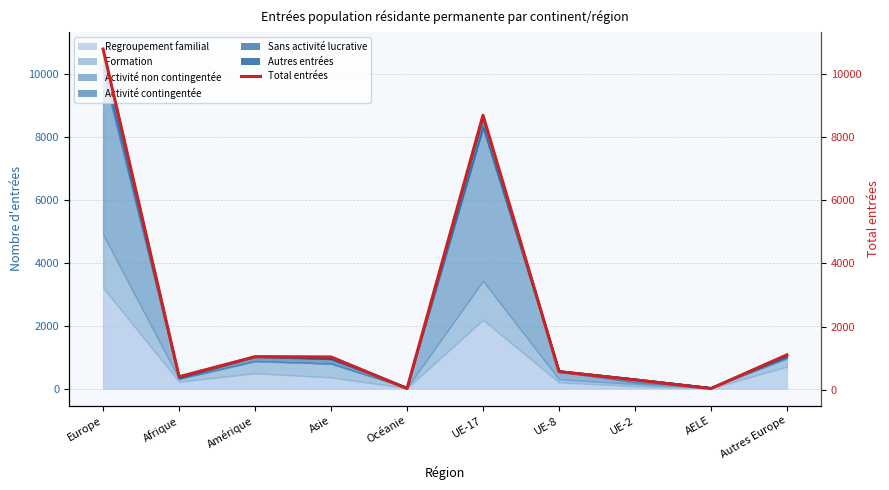

The value at Océanie is 41. True or false?

True